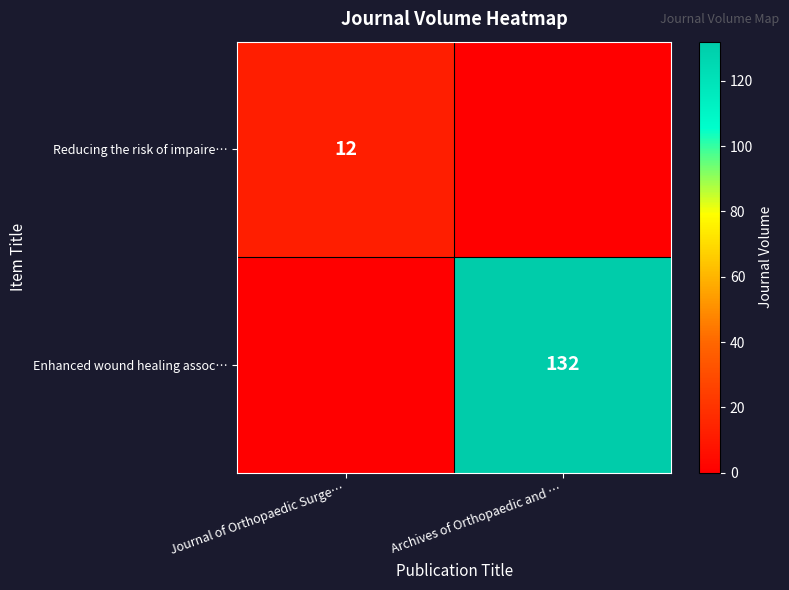

True or false: Enhanced wound healing assoc… has a value of 53 at Archives of Orthopaedic and ….

False